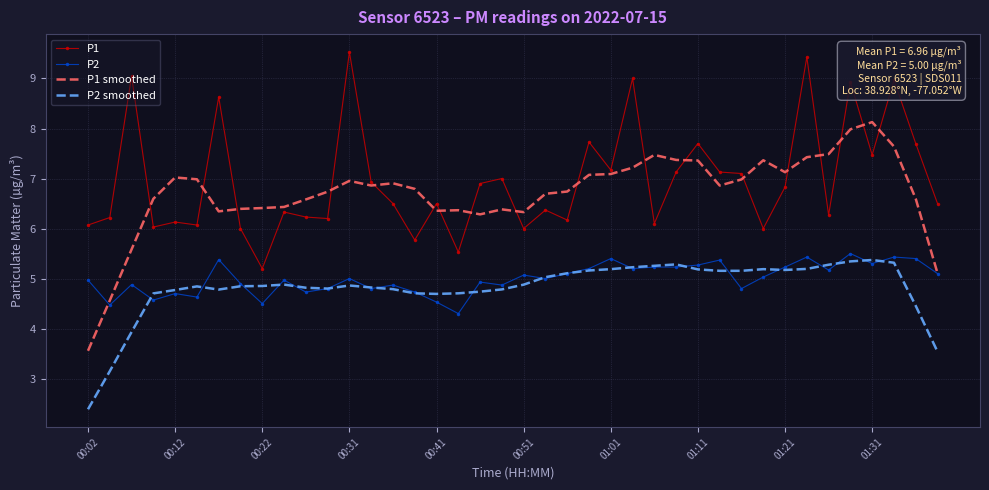

What is the smallest value displayed?

2.4